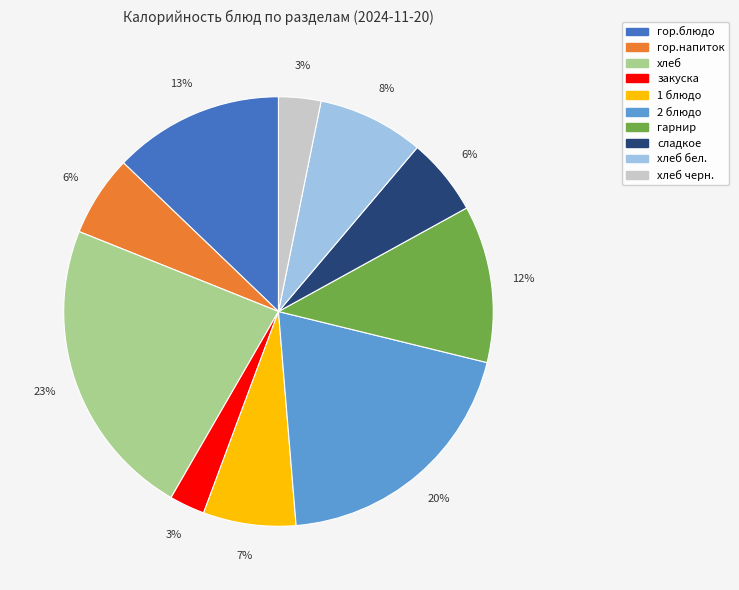

Does any single category account for the majority?

No